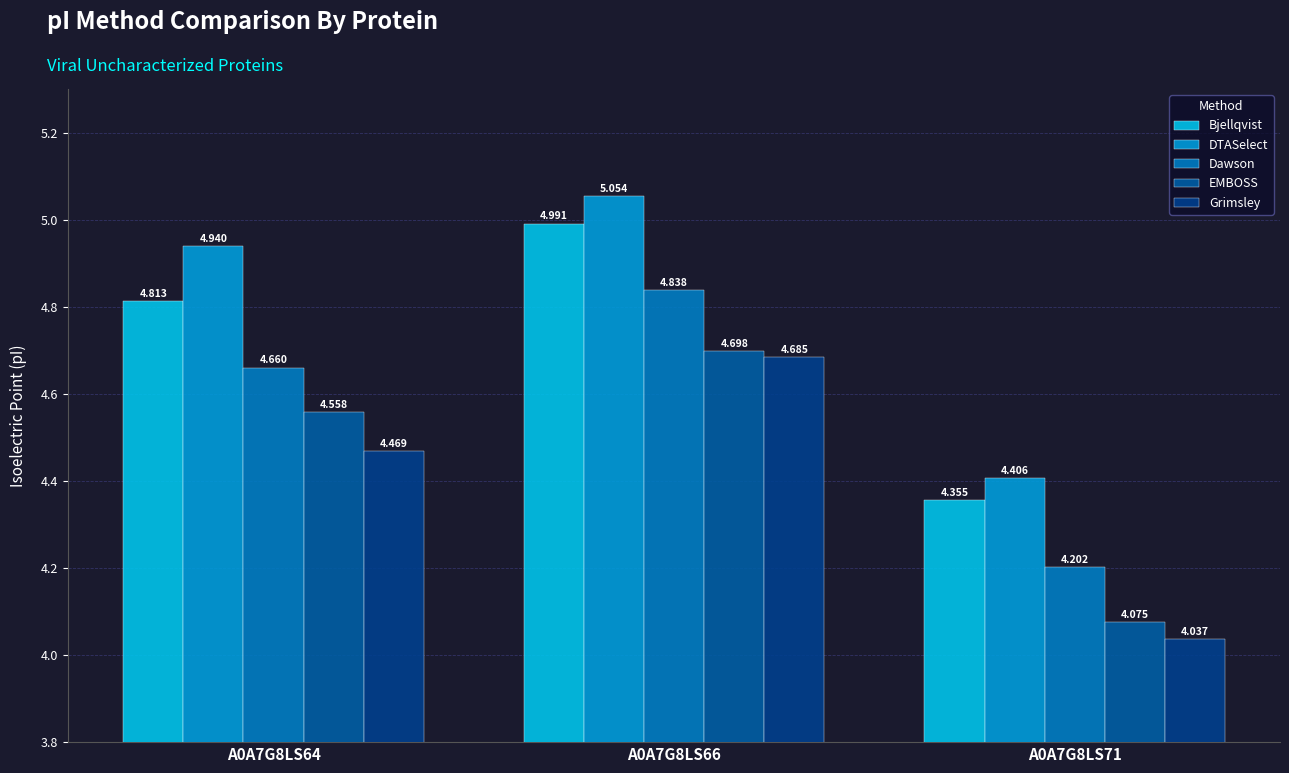

What is the sum of the DTASelect values at A0A7G8LS66 and A0A7G8LS64?

10.0